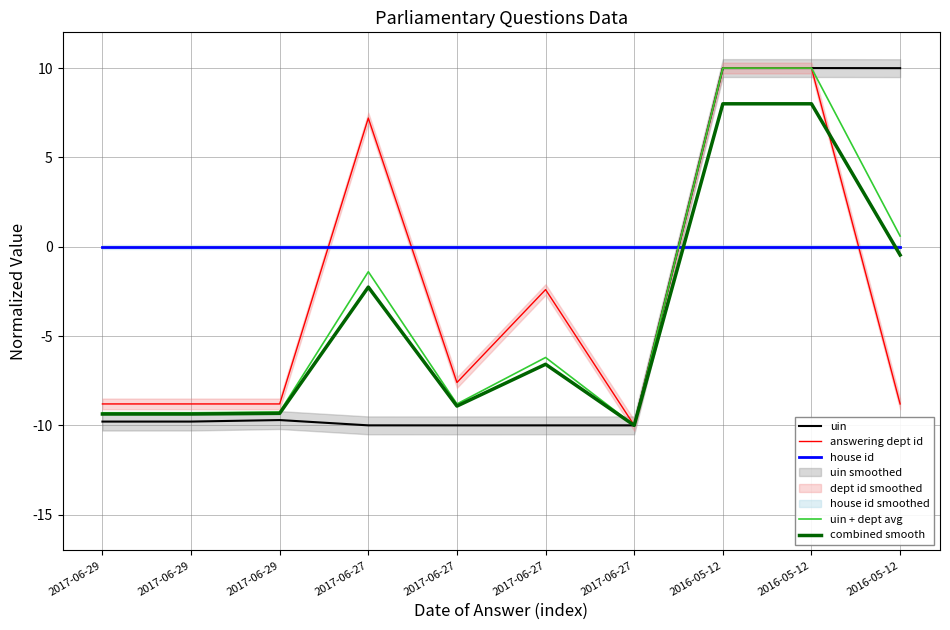

What is the sum of all combined smooth values?

-40.3